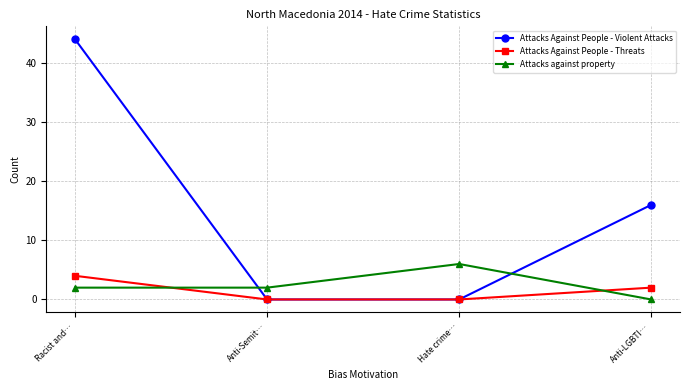

True or false: Attacks Against People - Threats has more than 2 points higher than both neighbors.

False